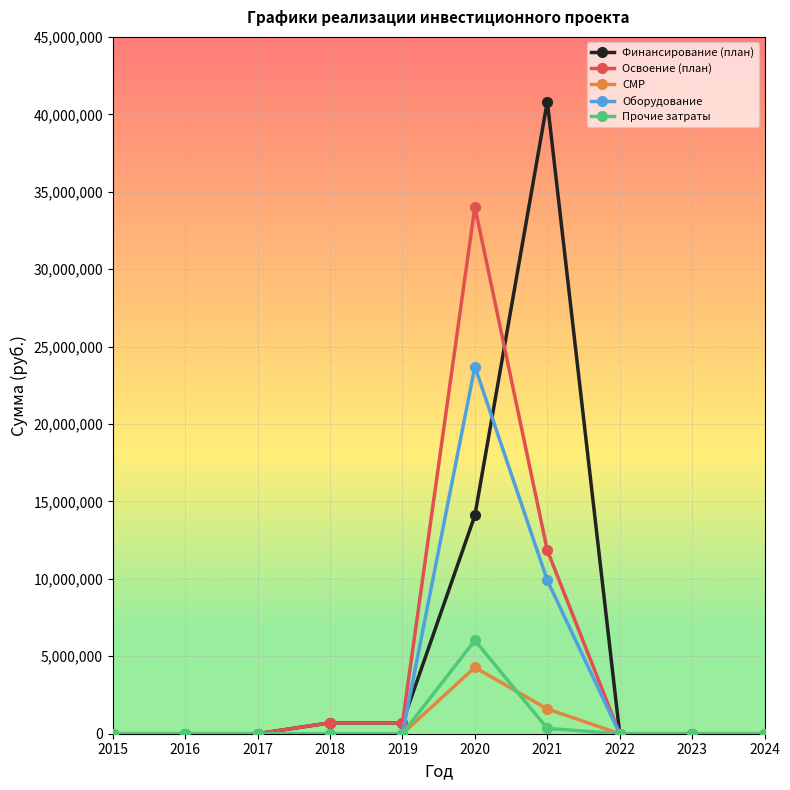

What is the sum of all Прочие затраты values?

6368998